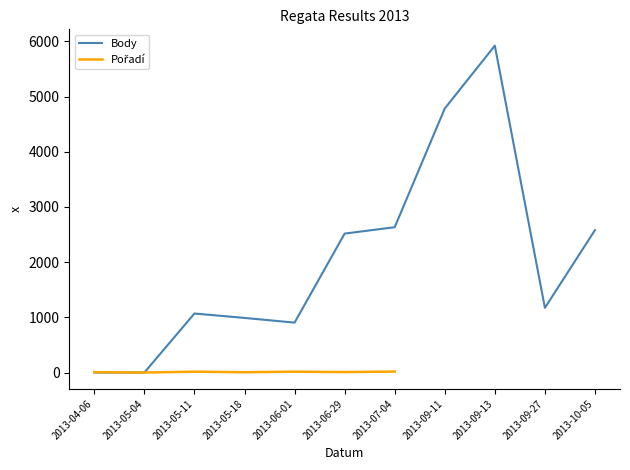

Reading left to right, extract all data points from this chart.

0	0	1069	989	904	2517	2633	4784	5922	1172	2580